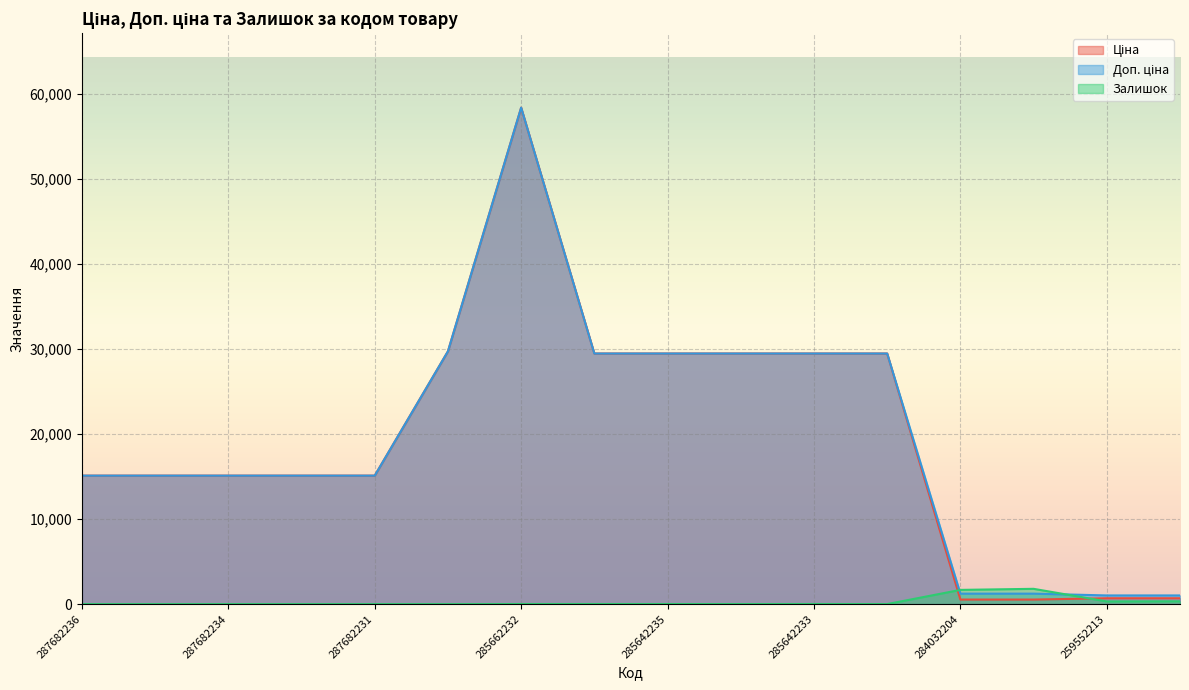

What are all the series names shown in the legend?

Ціна, Доп. ціна, Залишок